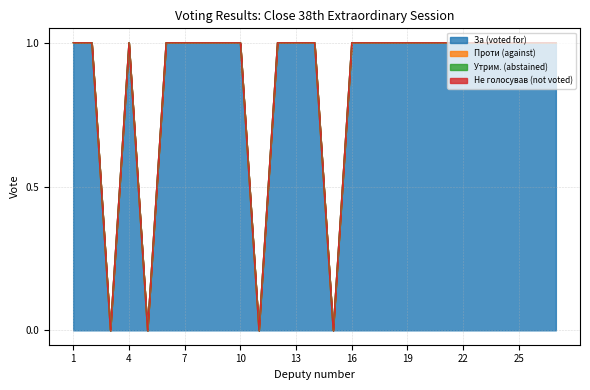

True or false: Проти (against) and За (voted for) intersect in this chart.

False